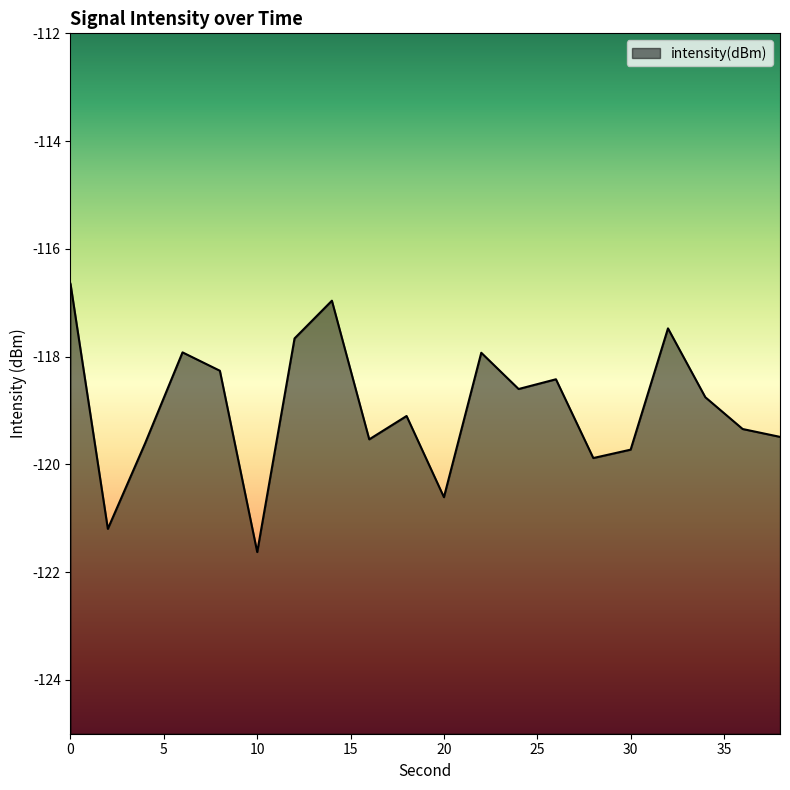

What is the value of the 9th point from the left?

-119.5